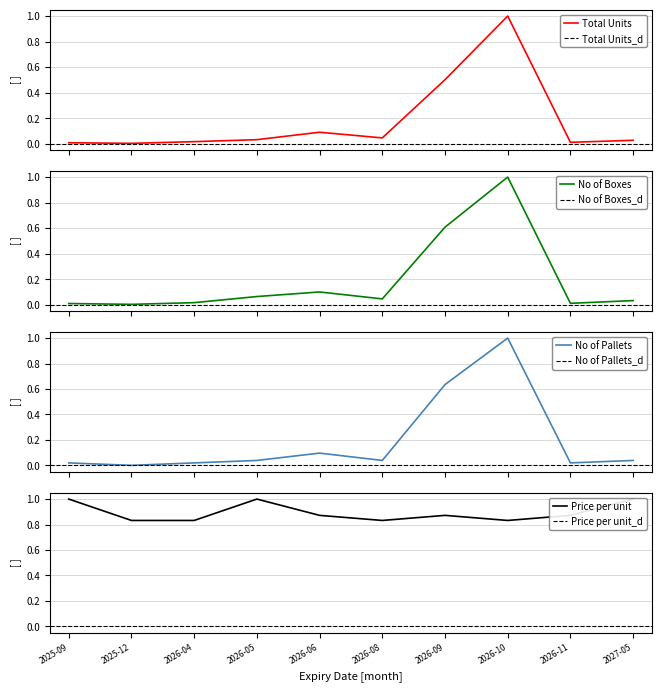

What is the greatest value displayed?

1.0